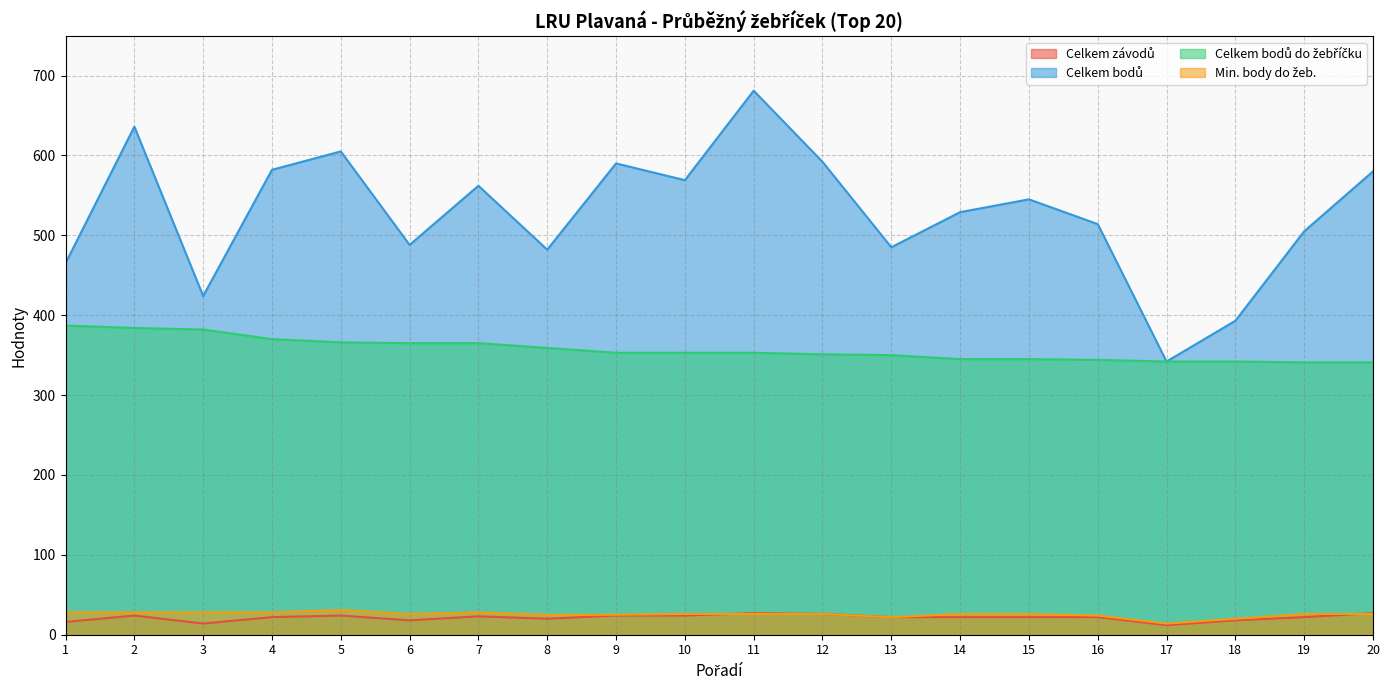

Which series changed the most between 6 and 20?

Celkem bodů